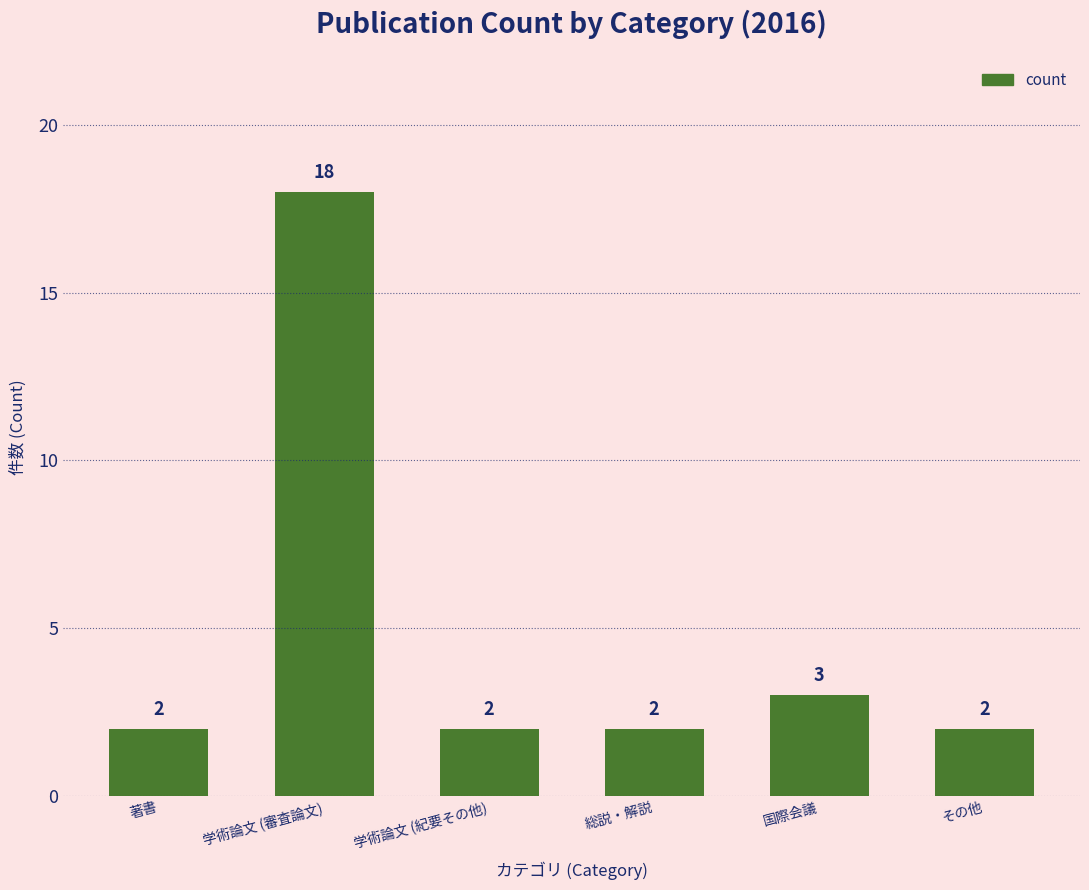

How many categories are shown in the chart?

6